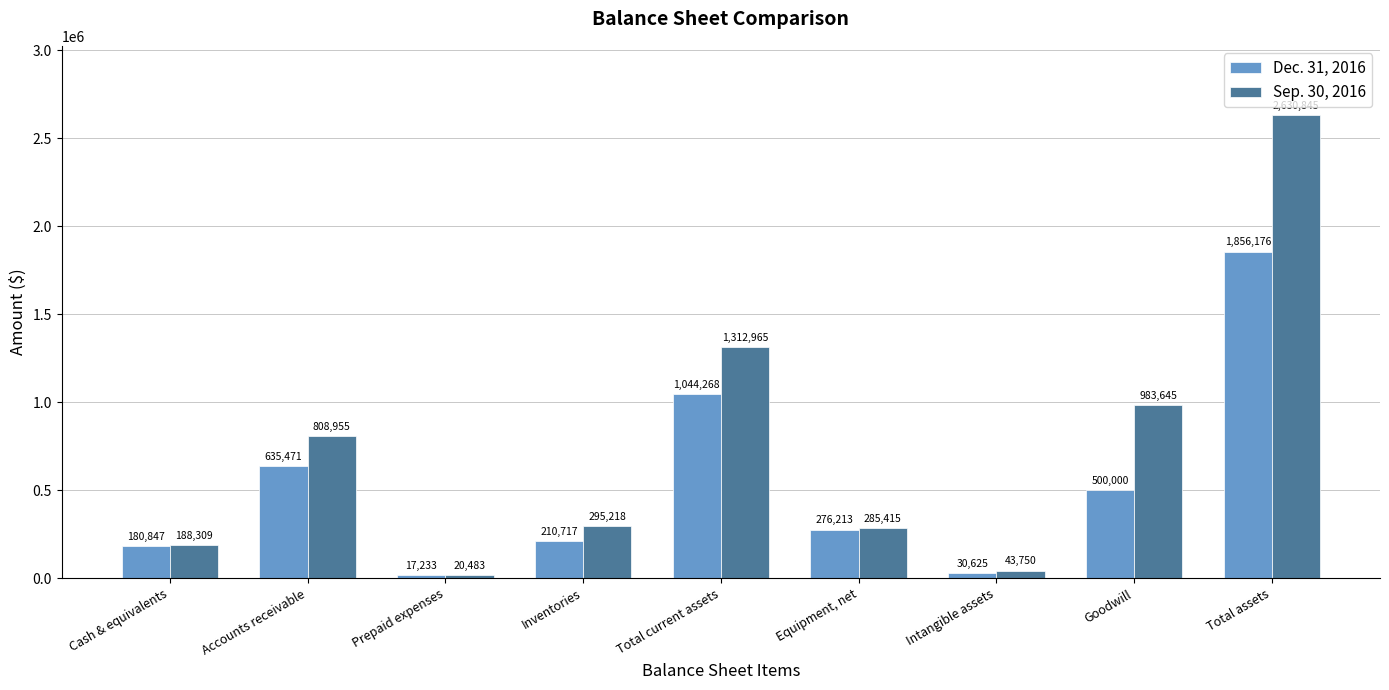

How many series are shown in this chart?

2